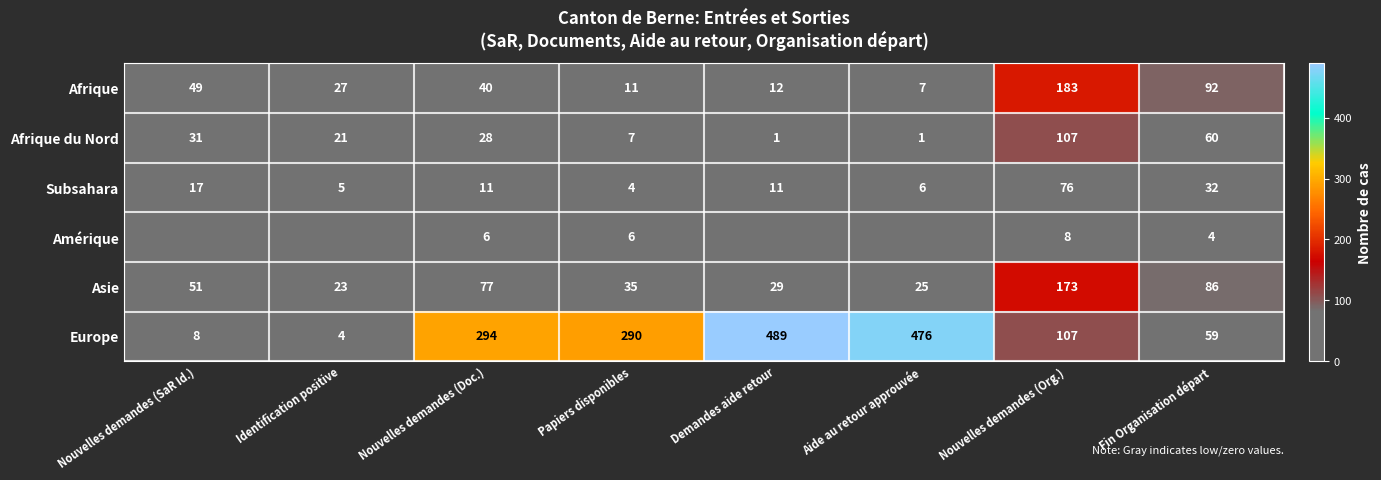

True or false: Afrique du Nord has a value of 15 at Nouvelles demandes (SaR Id.).

False